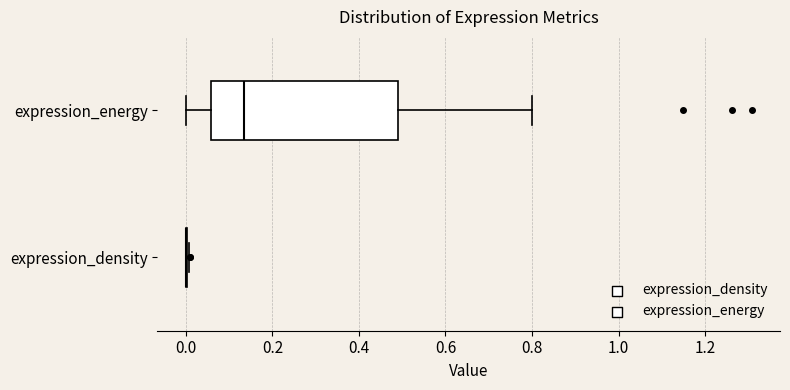

Reading bottom to top, read every box against the x-axis: the position of its median line, the range the box covers, and the ends of its whiskers. The values are not printed on the chart, so give them approximately, as read against the axis.

expression_density: box collapsed to a line at 0.00, whiskers 0.00 to 0.00
expression_energy: median 0.14, box 0.06 to 0.50, whiskers 0.00 to 0.80